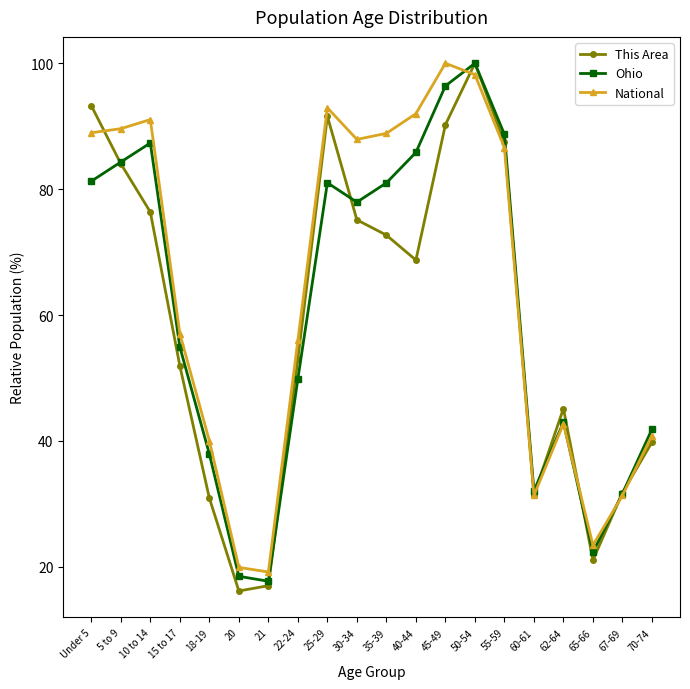

Does the chart have visible grid lines?

No